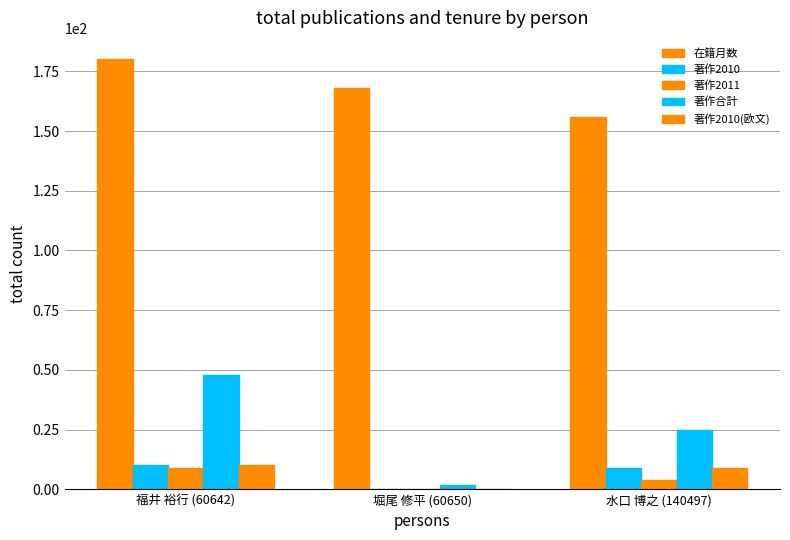

Is it true that 著作合計 equals 65 at 福井 裕行 (60642)?

False